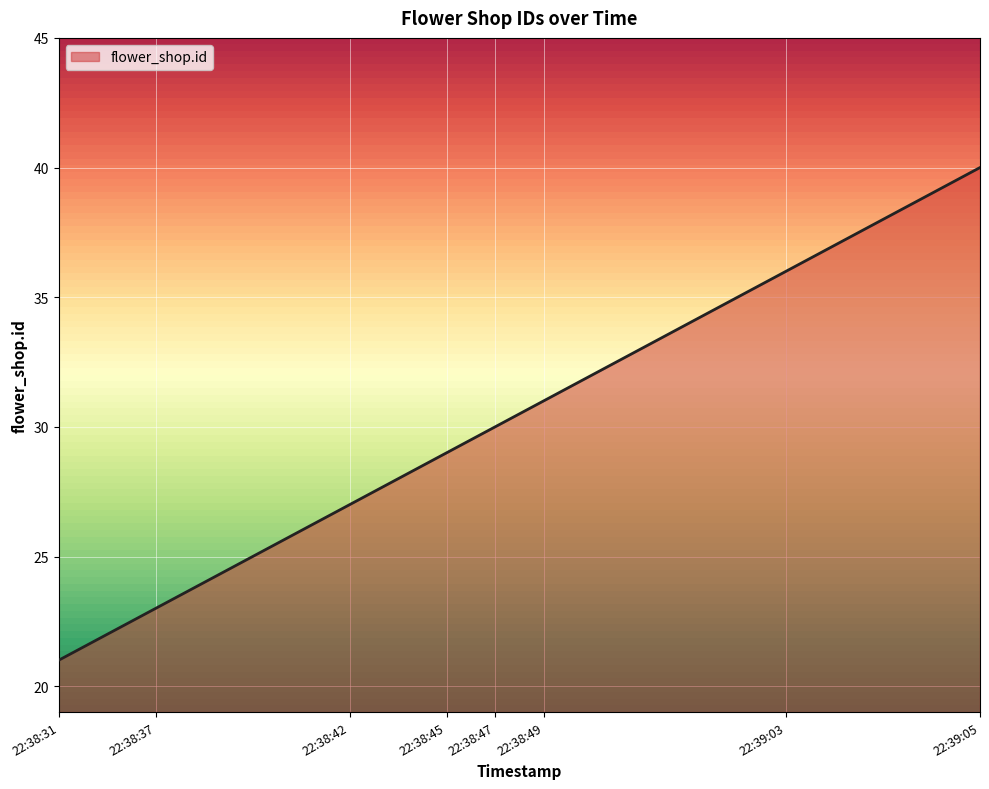

What is the maximum value shown in the chart?

40